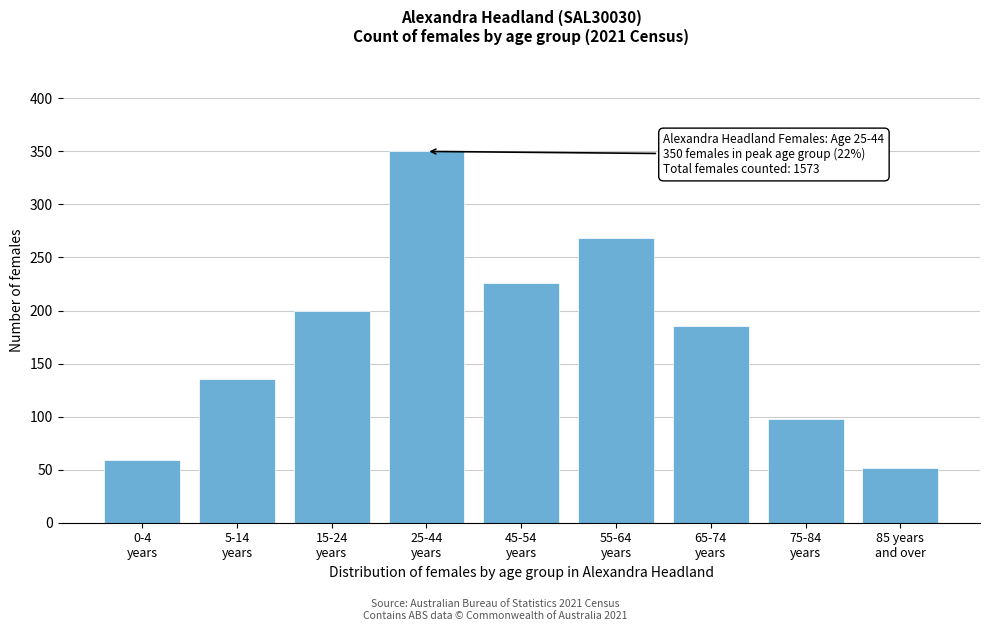

Reading left to right, list all the values displayed in this chart.

59	135	200	350	226	268	185	98	52